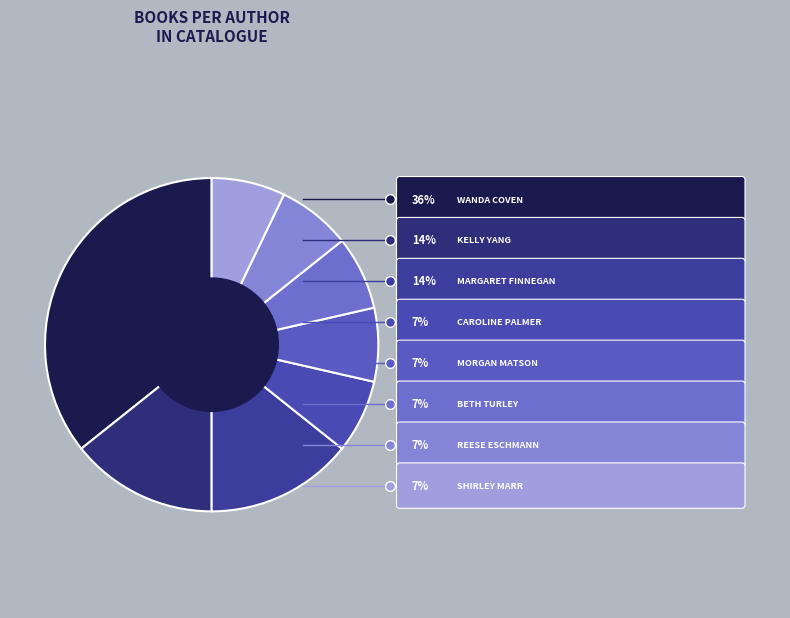

How many segments does this pie chart have?

8